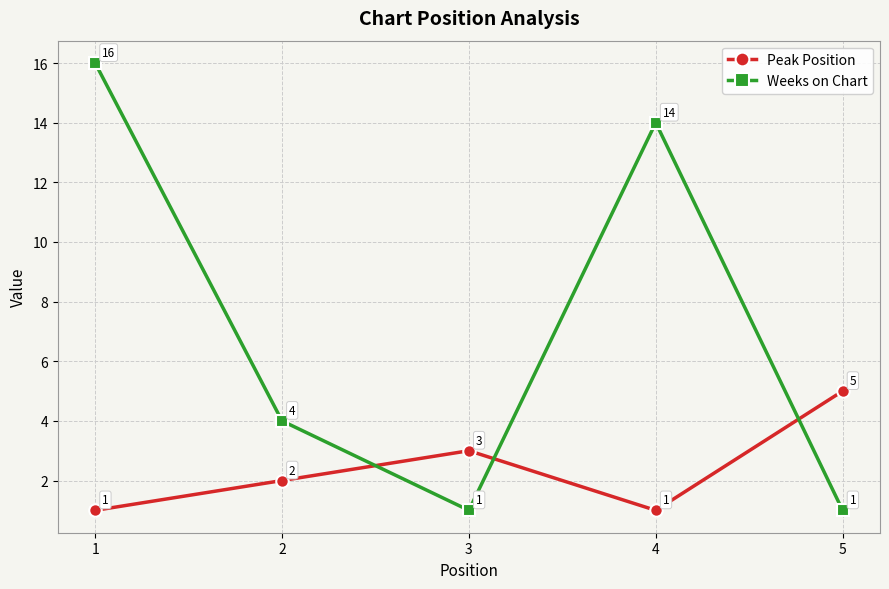

Count the number of data series in this chart.

2